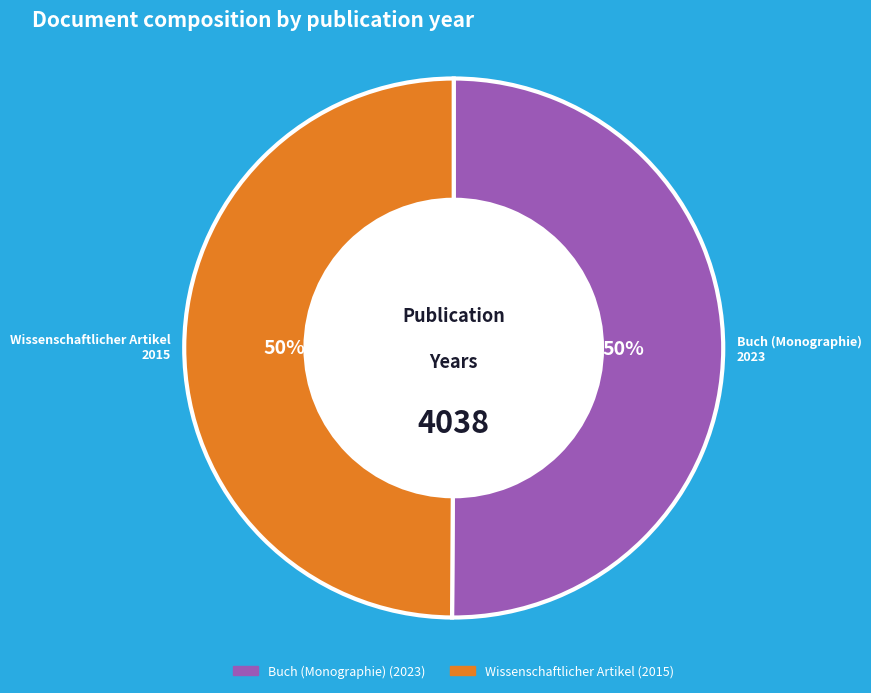

Approximately how many times larger is the value at Wissenschaftlicher Artikel compared to Buch (Monographie)?

1.0